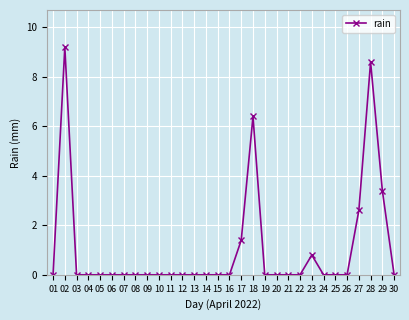

Where is the first local maximum?

02